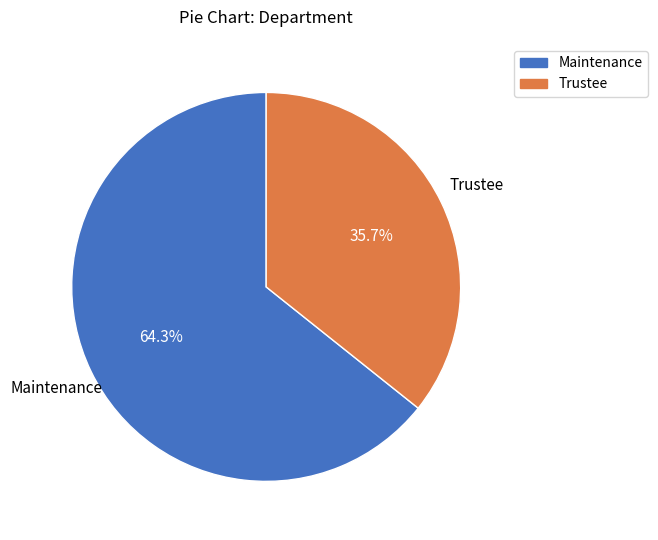

How many segments does this pie chart have?

2